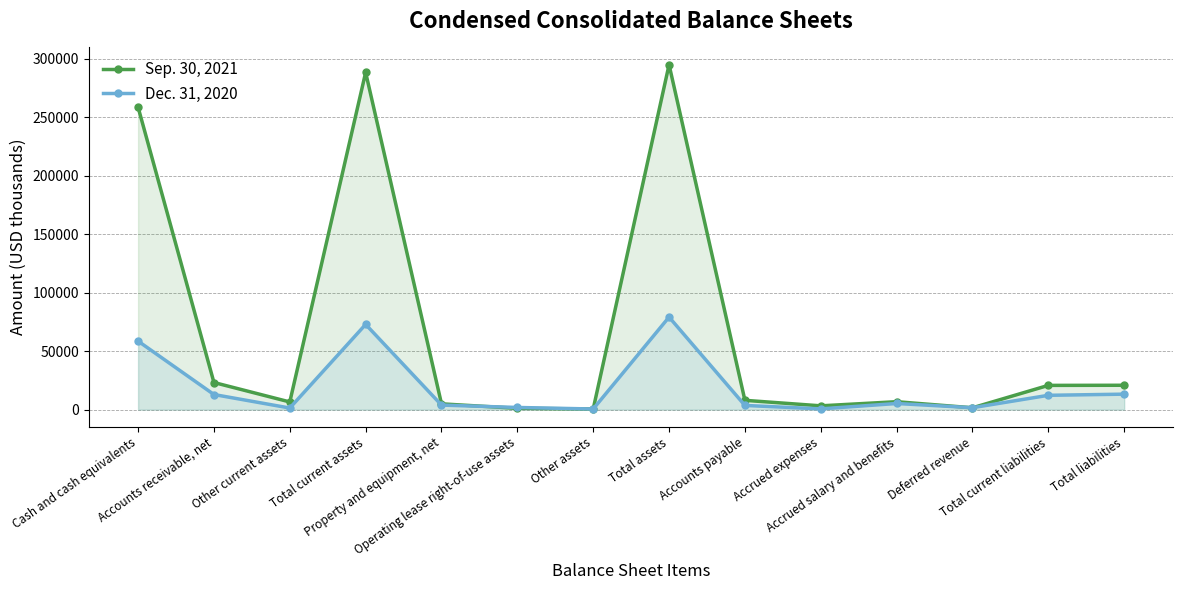

What is the label of the 11th point from the left?

Accrued salary and benefits